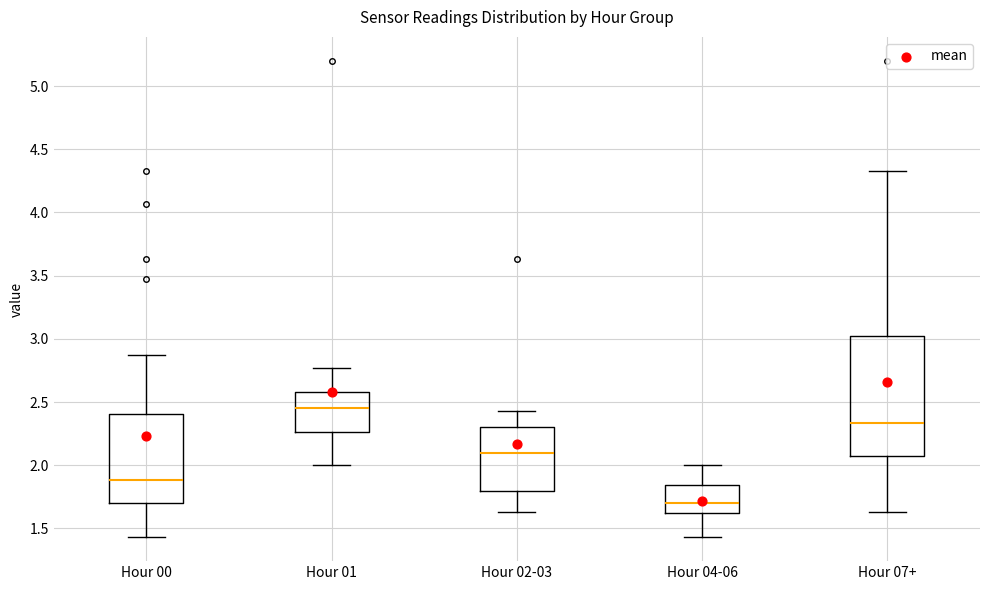

Reading left to right, transcribe this box plot: for each box, give where its median line is, the range the box spans, and where its two whiskers end, as read against the y-axis. The values are not printed on the chart, so give them approximately, as read against the axis.

Hour 00: median 1.90, box 1.70 to 2.40, whiskers 1.45 to 2.85
Hour 01: median 2.45, box 2.25 to 2.60, whiskers 2.00 to 2.75
Hour 02-03: median 2.10, box 1.80 to 2.30, whiskers 1.65 to 2.45
Hour 04-06: median 1.70, box 1.65 to 1.85, whiskers 1.45 to 2.00
Hour 07+: median 2.35, box 2.10 to 3.00, whiskers 1.65 to 4.35